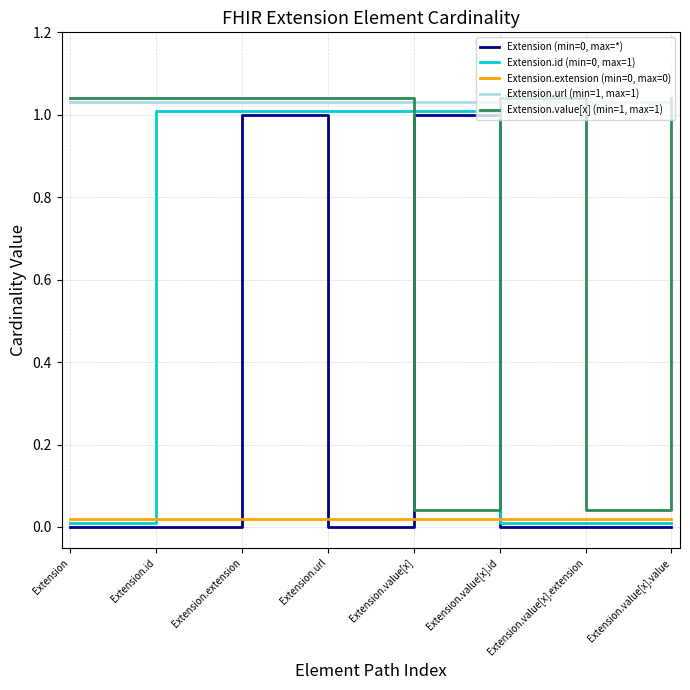

What are all the series names shown in the legend?

Extension (min=0, max=*), Extension.id (min=0, max=1), Extension.extension (min=0, max=0), Extension.url (min=1, max=1), Extension.value[x] (min=1, max=1)